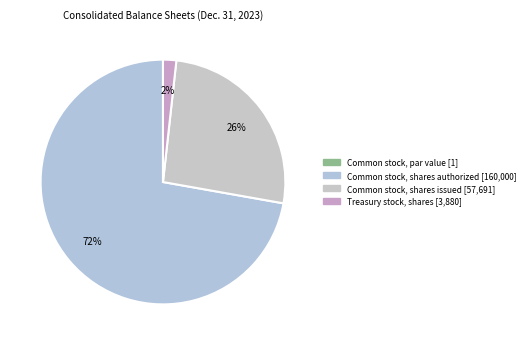

How many slices are in this pie chart?

4